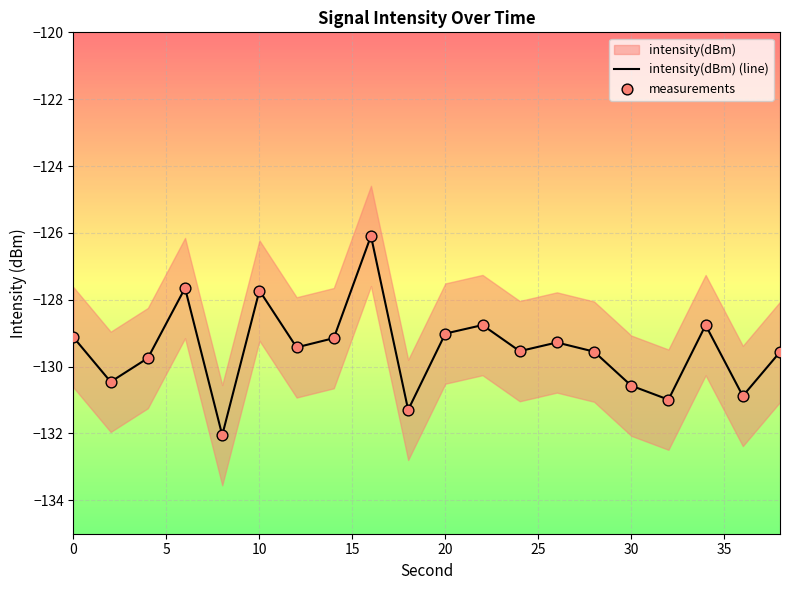

Which series contains the lowest Y value?

intensity(dBm) (line)